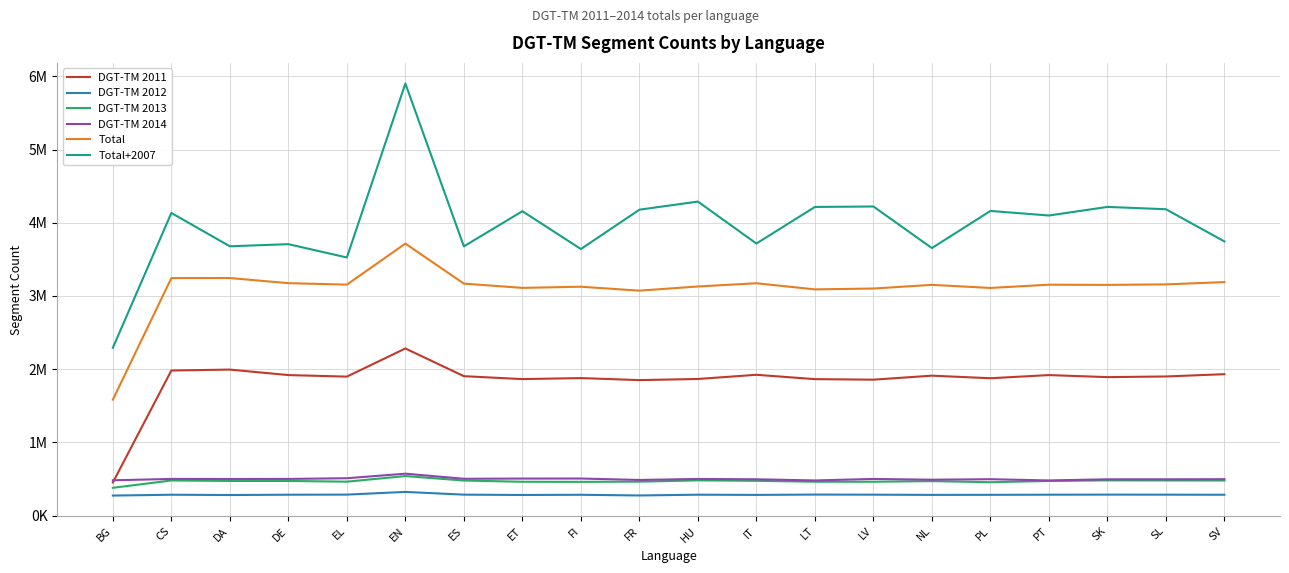

Between NL and CS, which is larger?

CS